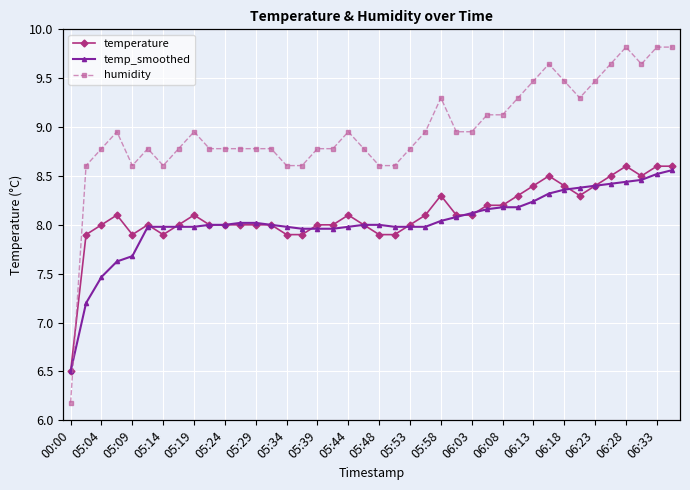

How many interior local valleys does the temperature series have?

4